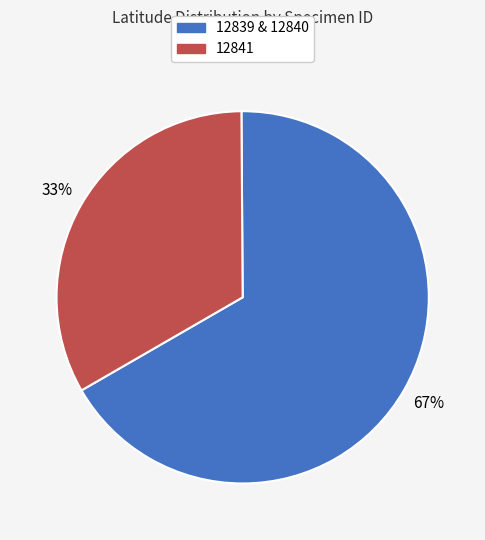

What percentage is the 12841 slice, to the nearest percent?

33%